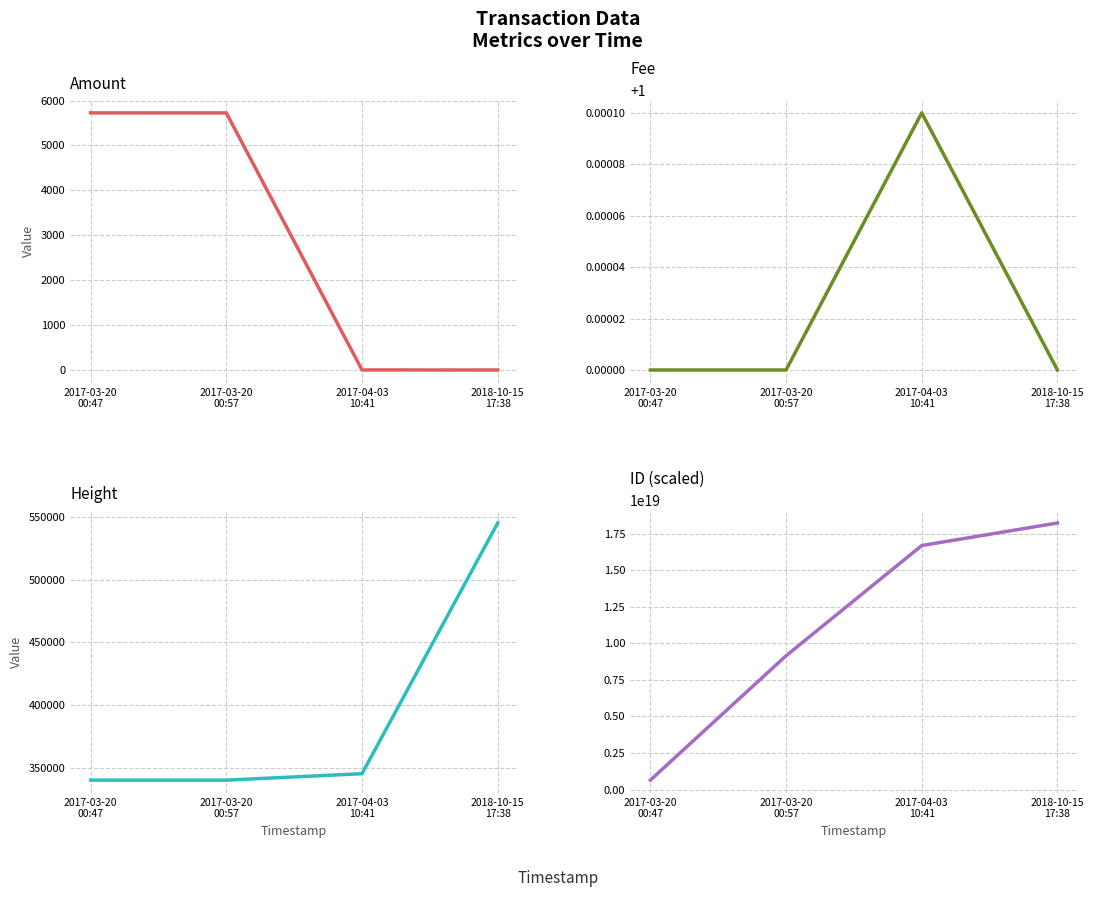

What is the minimum value shown in the chart?

1.0